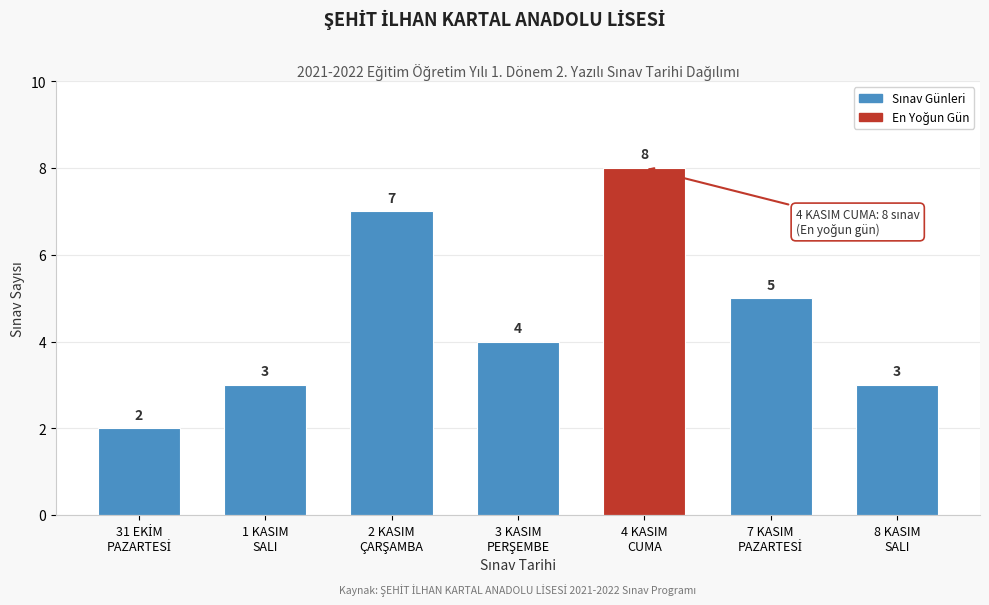

Reading right to left, transcribe all the data shown in this chart.

3	5	8	4	7	3	2